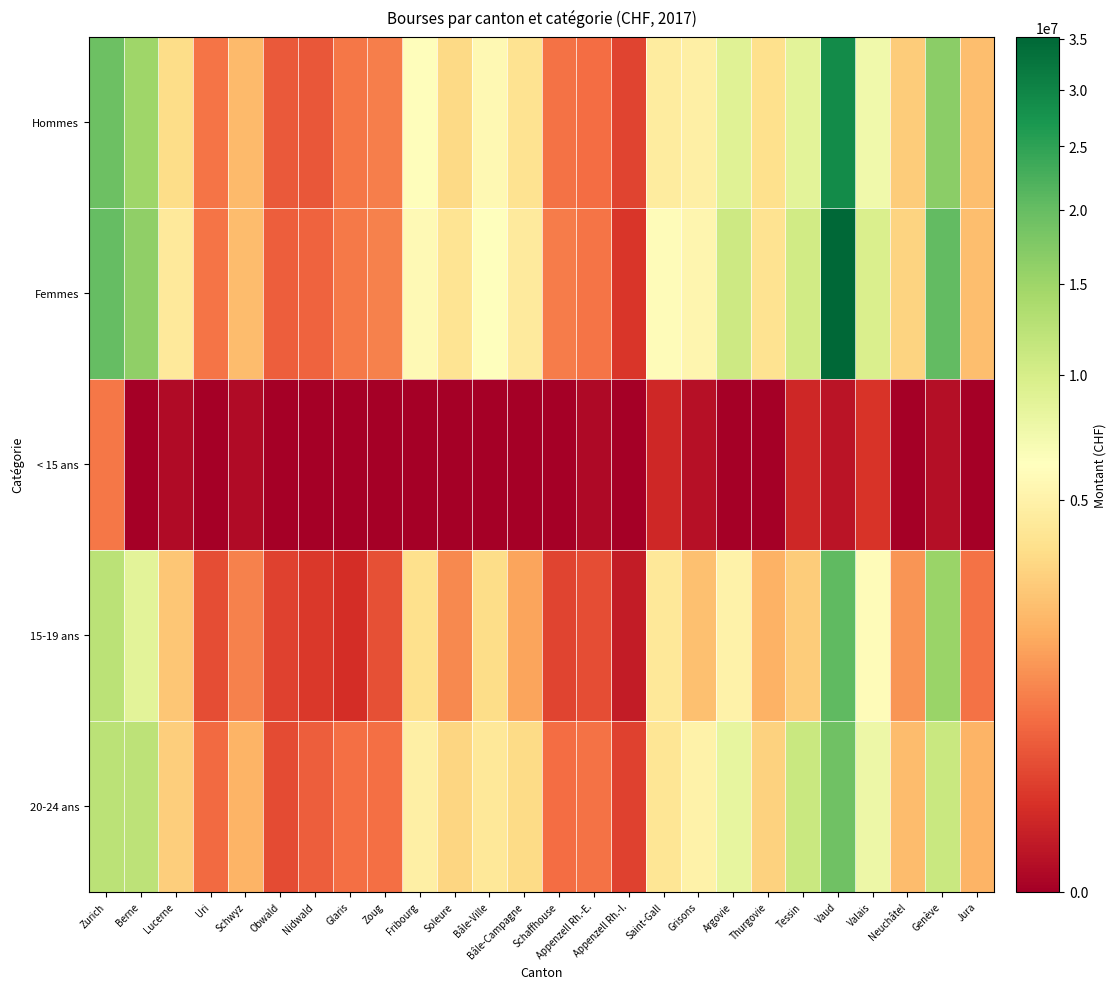

Reading left to right, transcribe all the data shown in this chart.

Hommes: Zurich=19389223	Berne=14950696	Lucerne=3468950	Uri=723100	Schwyz=2153044	Obwald=416090	Nidwald=399352	Glaris=763241	Zoug=864000	Fribourg=6093590	Soleure=3291325	Bâle-Ville=5619739	Bâle-Campagne=3816960	Schaffhouse=698700	Appenzell Rh.-E.=624500	Appenzell Rh.-I.=239370	Saint-Gall=4545350	Grisons=4811000	Argovie=9006400	Thurgovie=3665326	Tessin=8770707	Vaud=28882059	Valais=7433295	Neuchâtel=2747161	Genève=16626834	Jura=2258295
Femmes: Zurich=20050281	Berne=16042365	Lucerne=4294050	Uri=749700	Schwyz=2208256	Obwald=456220	Nidwald=514568	Glaris=795850	Zoug=929400	Fribourg=5700280	Soleure=3939515	Bâle-Ville=6106658	Bâle-Campagne=4355270	Schaffhouse=830950	Appenzell Rh.-E.=728150	Appenzell Rh.-I.=149480	Saint-Gall=5866000	Grisons=5299600	Argovie=10724575	Thurgovie=3809230	Tessin=10472341	Vaud=35173349	Valais=9633580	Neuchâtel=3089702	Genève=20260629	Jura=2252837
< 15 ans: Zurich=761789	Berne=0	Lucerne=3500	Uri=0	Schwyz=3000	Obwald=0	Nidwald=0	Glaris=0	Zoug=0	Fribourg=0	Soleure=0	Bâle-Ville=0	Bâle-Campagne=0	Schaffhouse=0	Appenzell Rh.-E.=1950	Appenzell Rh.-I.=0	Saint-Gall=68750	Grisons=9150	Argovie=0	Thurgovie=0	Tessin=75466	Vaud=15300	Valais=132800	Neuchâtel=0	Genève=8000	Jura=0
15-19 ans: Zurich=12317179	Berne=8752944	Lucerne=2573900	Uri=299300	Schwyz=933372	Obwald=217380	Nidwald=152633	Glaris=100925	Zoug=319700	Fribourg=3627187	Soleure=1039640	Bâle-Ville=3504400	Bâle-Campagne=1527655	Schaffhouse=237950	Appenzell Rh.-E.=303550	Appenzell Rh.-I.=34250	Saint-Gall=4227300	Grisons=2364750	Argovie=5009125	Thurgovie=1867330	Tessin=2786664	Vaud=20555746	Valais=5892200	Neuchâtel=1272900	Genève=15302322	Jura=691932
20-24 ans: Zurich=12418496	Berne=12210479	Lucerne=2800250	Uri=615400	Schwyz=1929672	Obwald=289460	Nidwald=476172	Glaris=662850	Zoug=661700	Fribourg=4765284	Soleure=3123505	Bâle-Ville=4210650	Bâle-Campagne=3416165	Schaffhouse=632850	Appenzell Rh.-E.=690050	Appenzell Rh.-I.=219750	Saint-Gall=4020800	Grisons=5009950	Argovie=8338725	Thurgovie=3026475	Tessin=11153238	Vaud=19177390	Valais=7759980	Neuchâtel=2222339	Genève=11034752	Jura=1945170